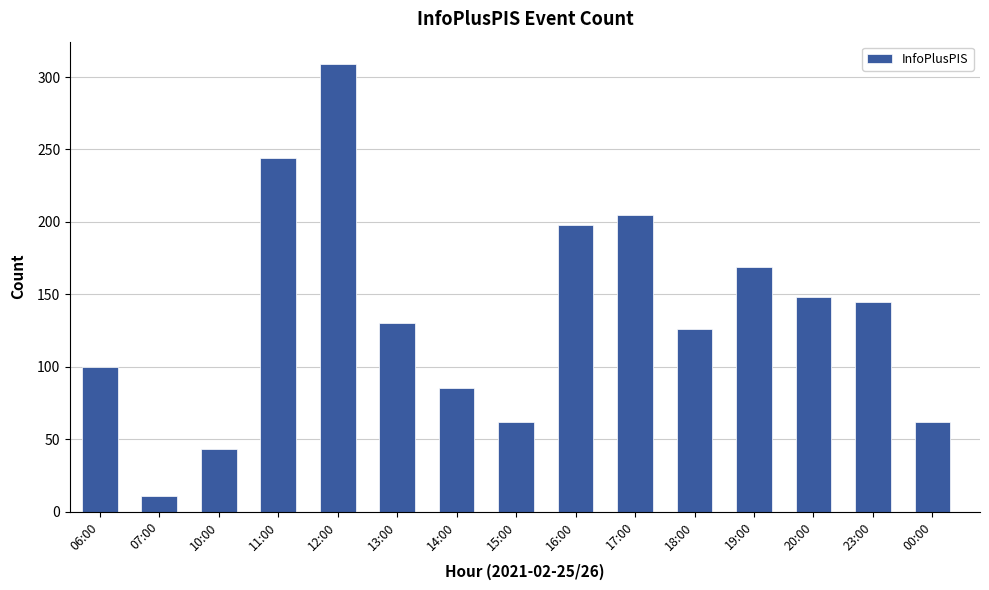

How many values are below 130?

7